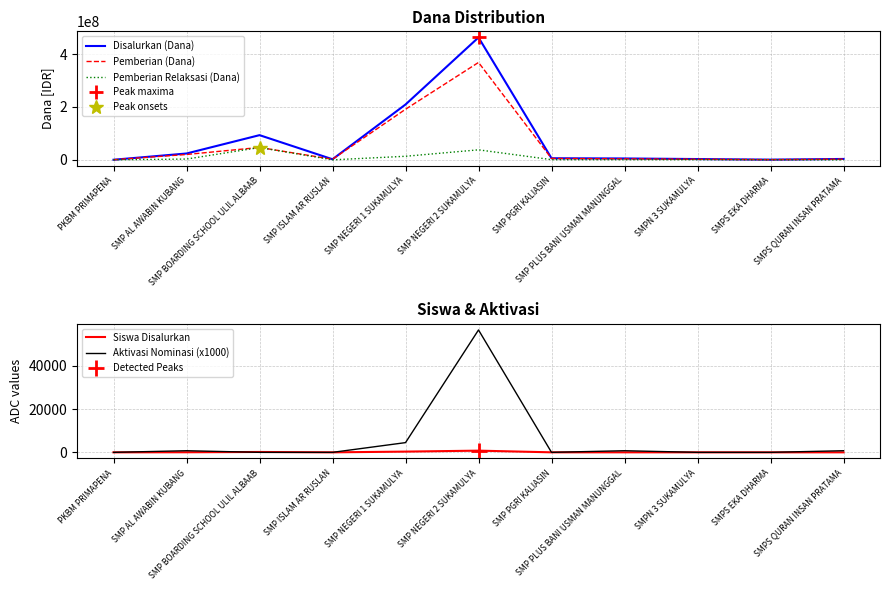

In Pemberian (Dana), how many points are higher than both neighbors (excluding endpoints)?

2